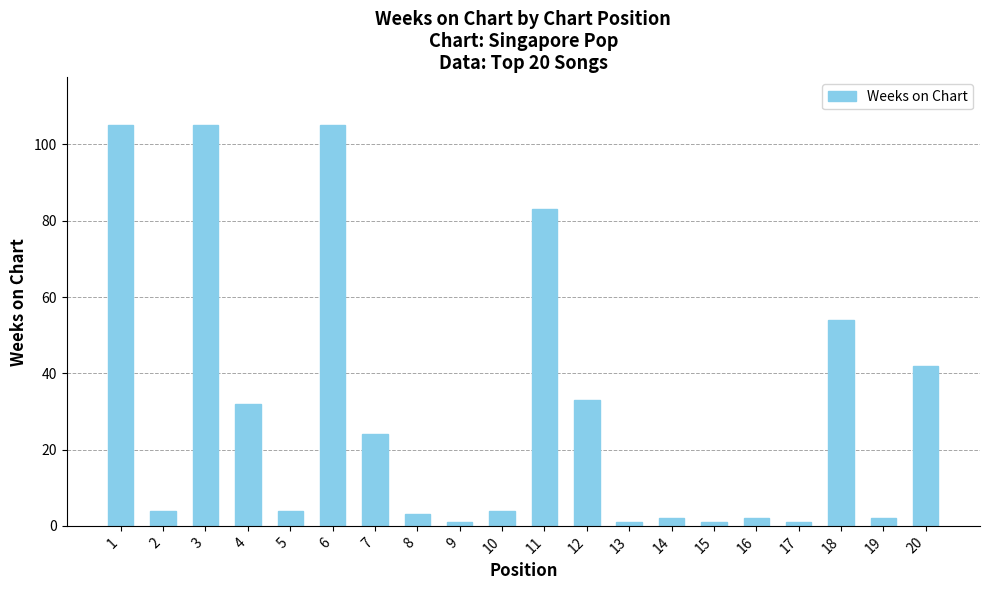

Read the value at 15.

1